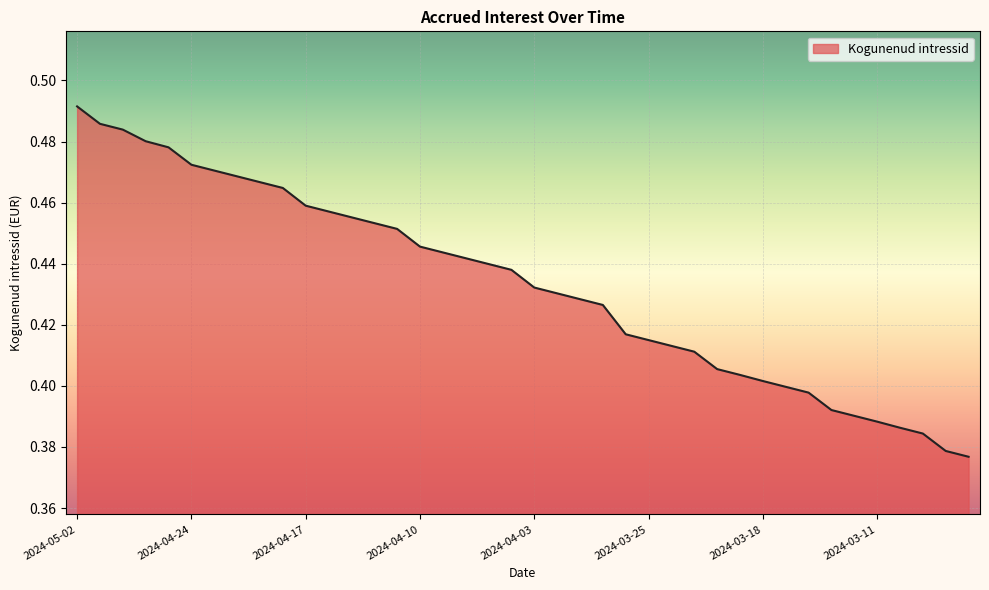

Does the chart have visible grid lines?

Yes